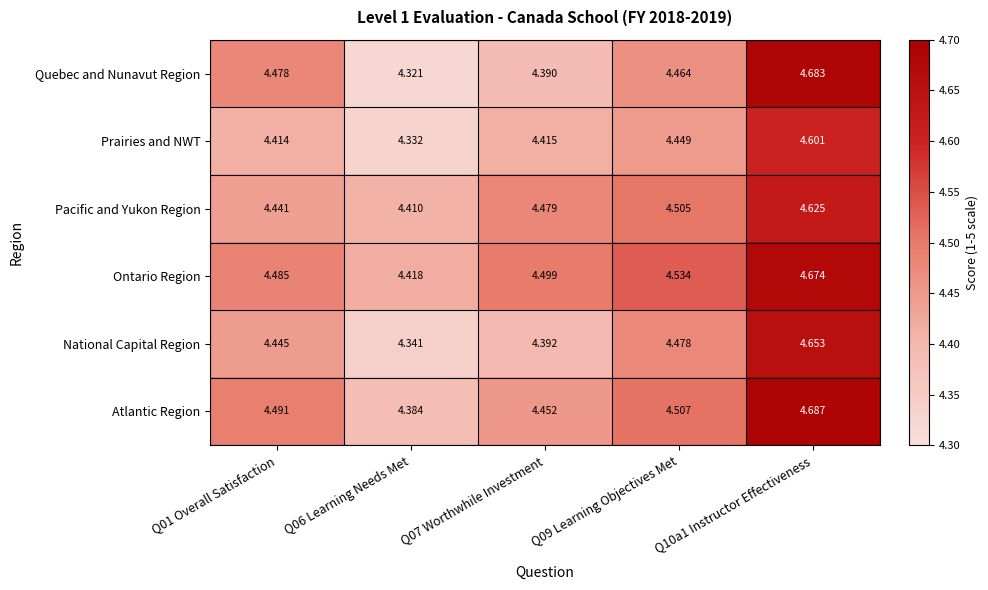

Between Q09 Learning Objectives Met and Q10a1 Instructor Effectiveness, which series saw the biggest shift?

Quebec and Nunavut Region